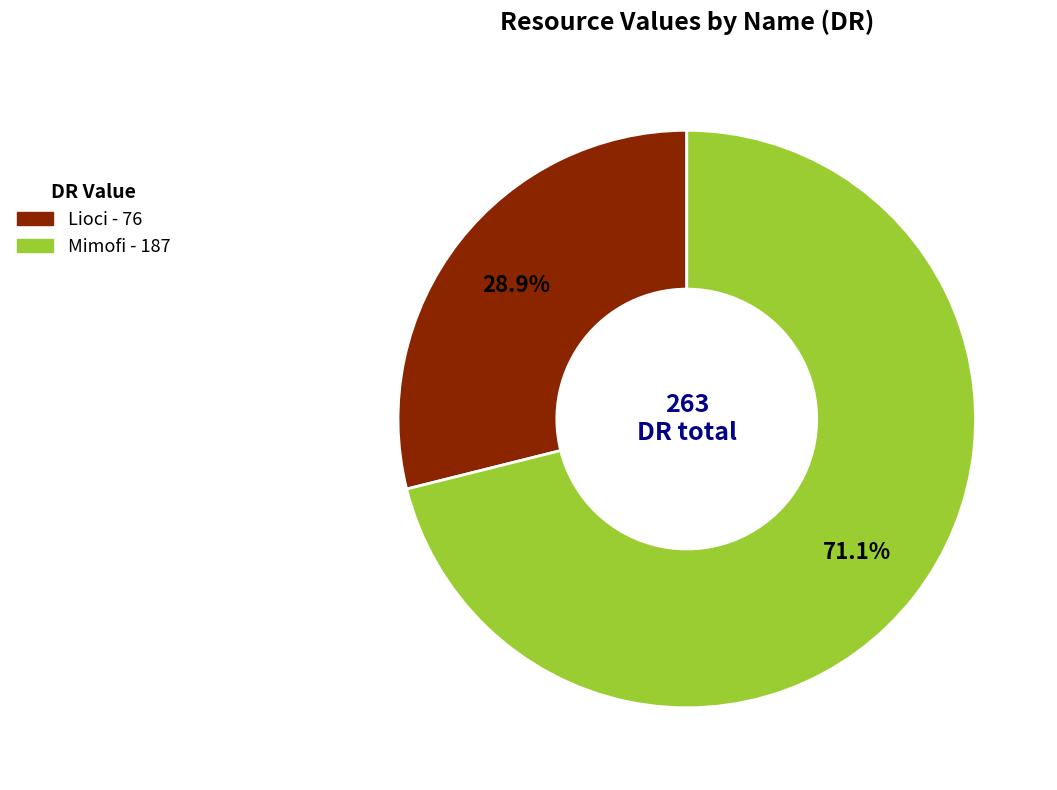

To the nearest percent, what portion does Mimofi represent?

71%